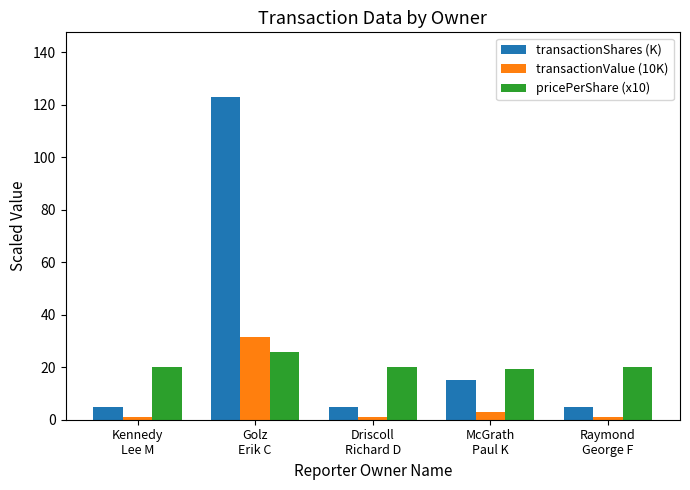

What is the spread (max minus min) of values at McGrath
Paul K?

16.6